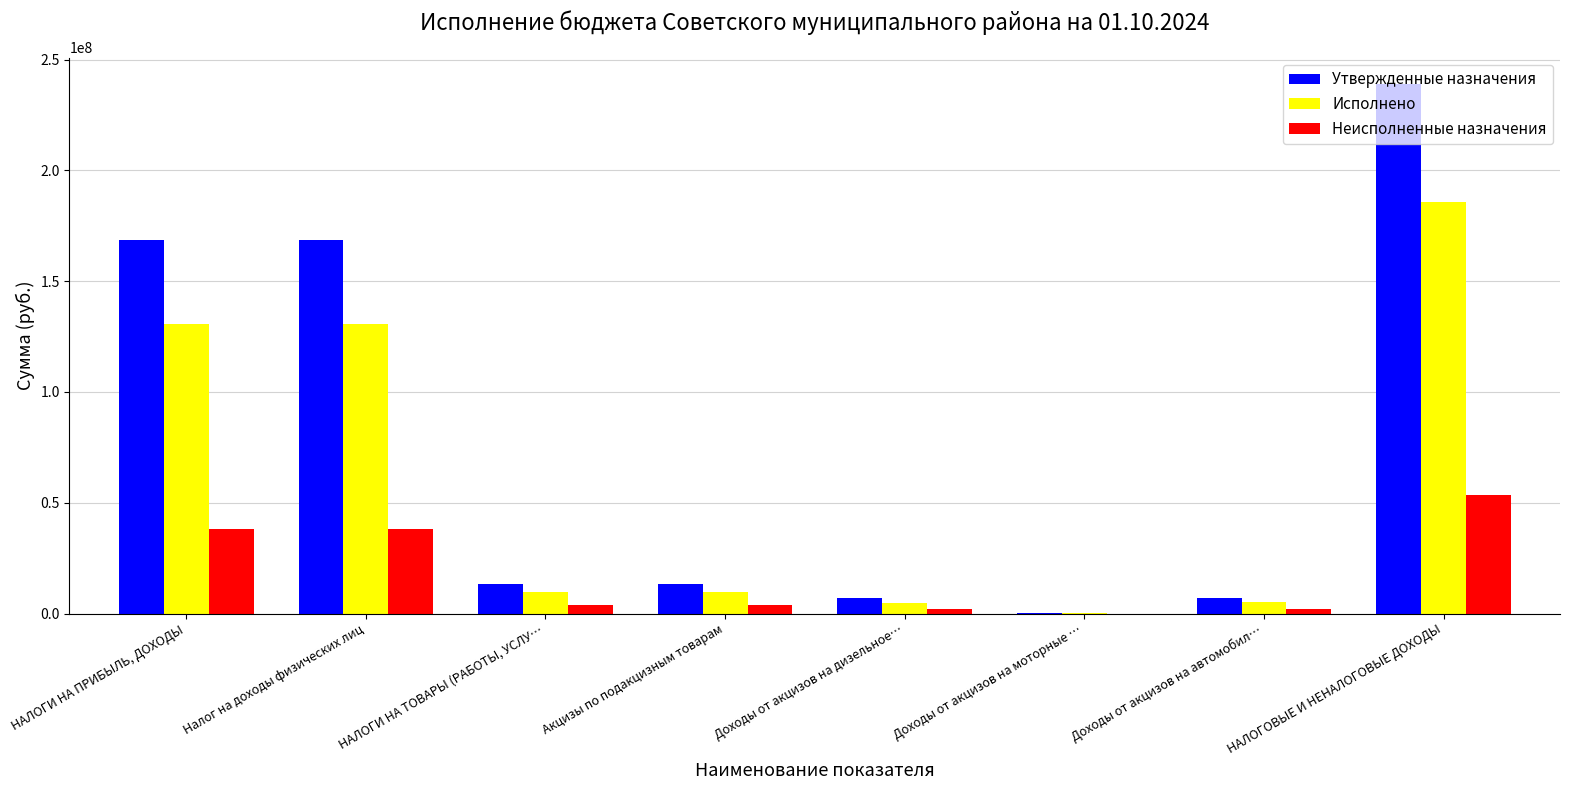

Is the value of Неисполненные назначения at НАЛОГИ НА ПРИБЫЛЬ, ДОХОДЫ greater than the value of Исполнено at Доходы от акцизов на моторные …?

Yes